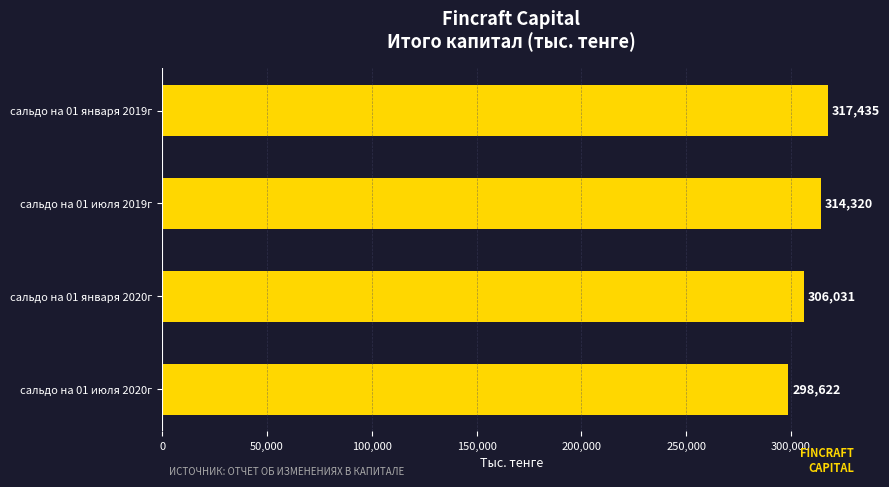

The value at сальдо на 01 января 2019г is 317435. True or false?

True